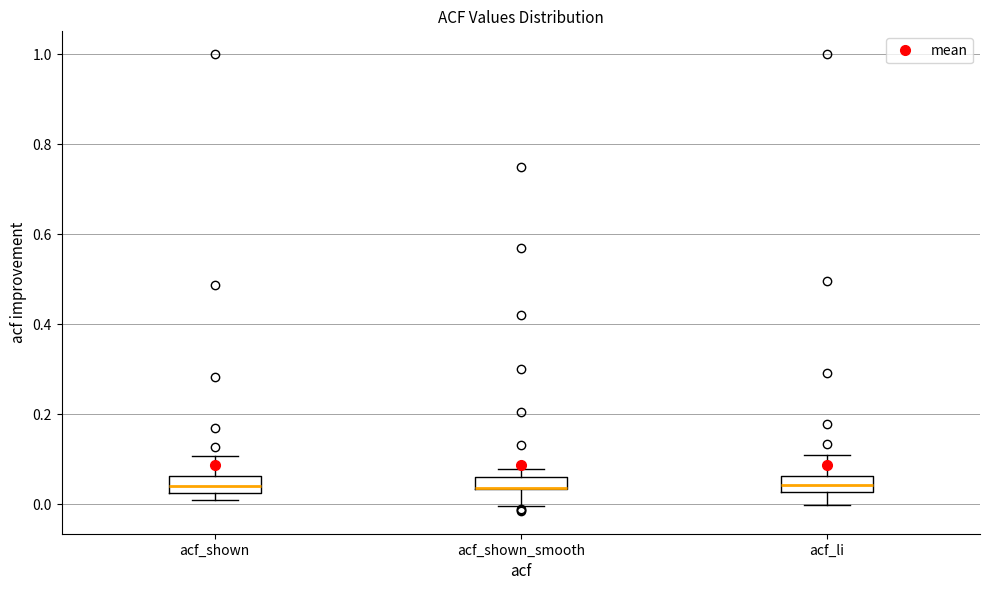

Where does the lower whisker of the box for acf_shown_smooth end on the y-axis? The values are not printed on the chart, so give them approximately, as read against the axis.

0.00